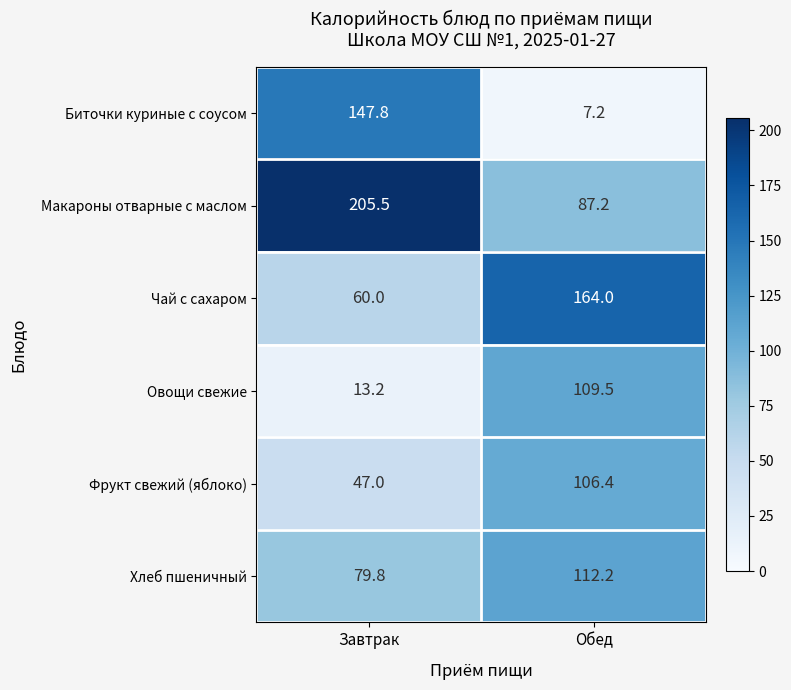

Which series has the widest spread of values?

Биточки куриные с соусом